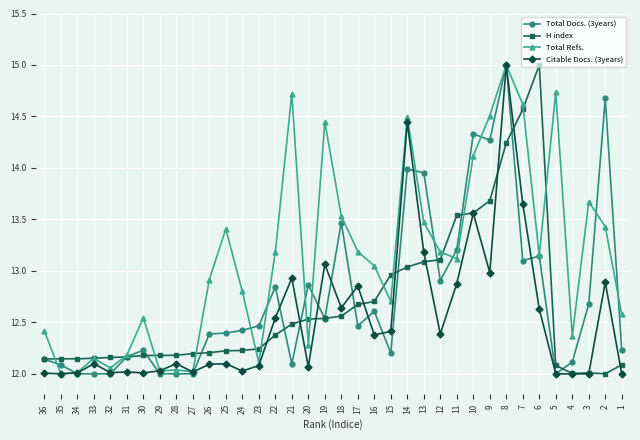

What is the sum of the Total Refs. values at 12 and 23?

25.3